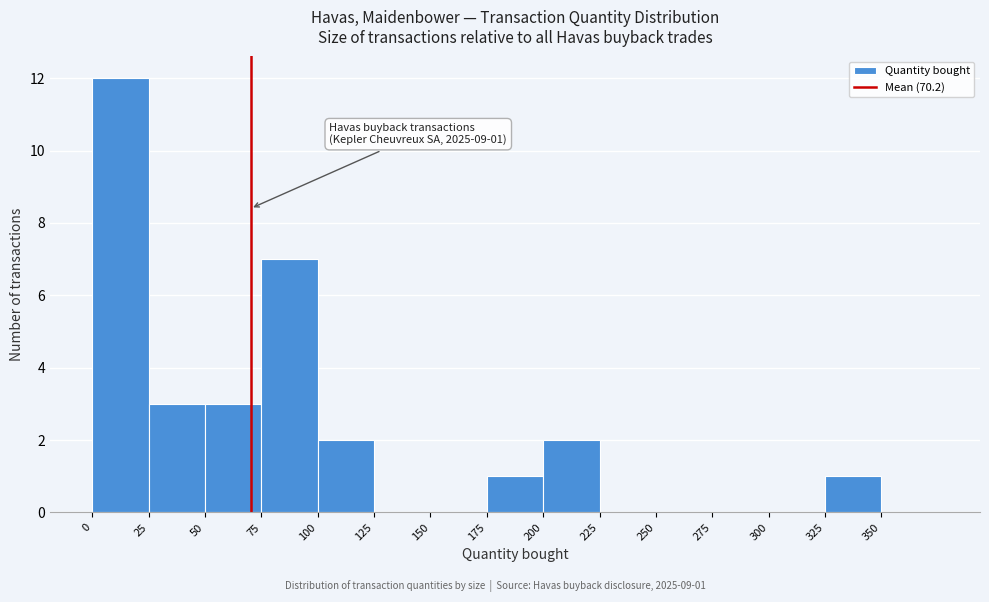

Over which range of the x-axis is the bar tallest?

0 to 25